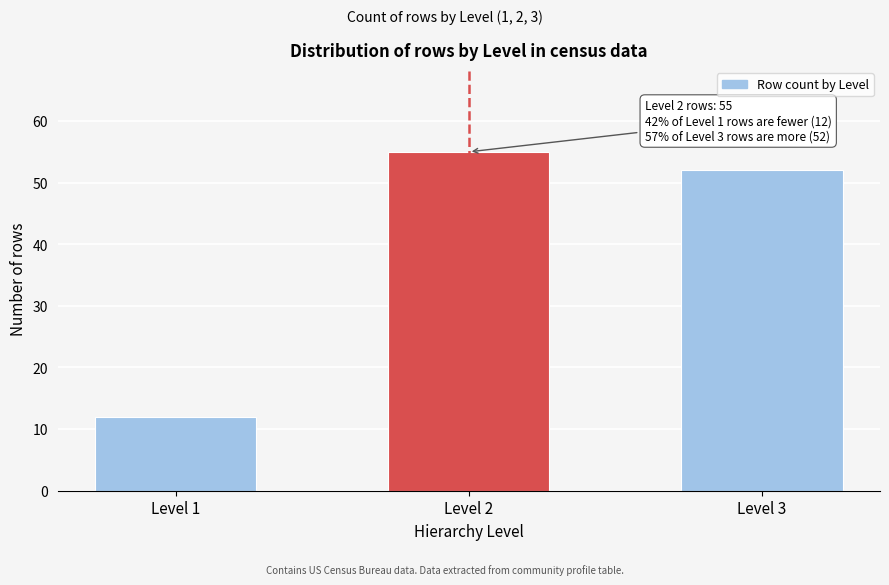

Reading left to right, extract all data points from this chart.

Level 1=12	Level 2=55	Level 3=52